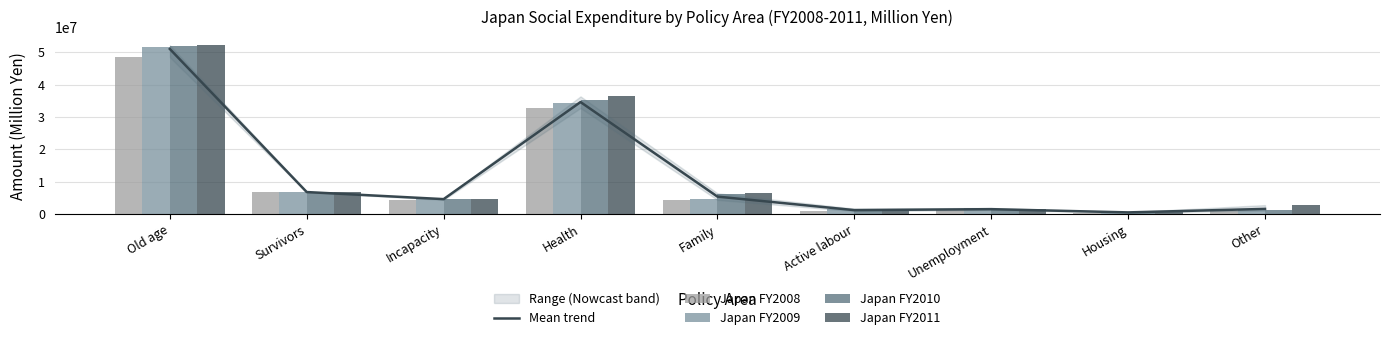

True or false: Japan FY2008 has a value of 591400.4 at Active labour.

False